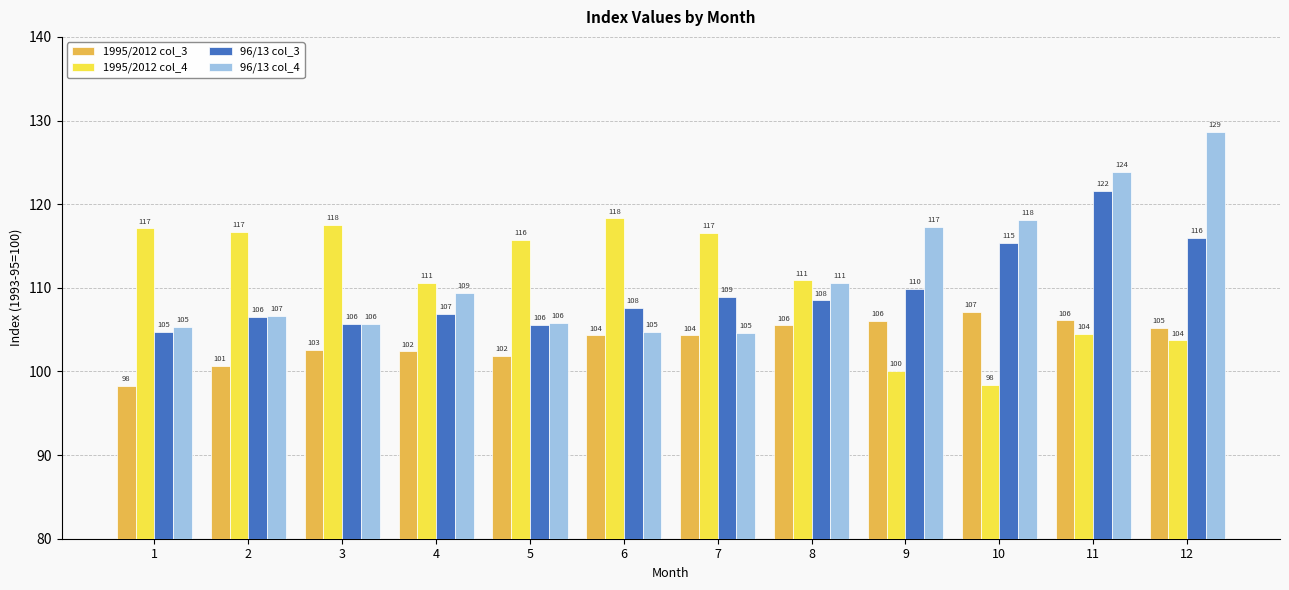

What is the sum of all 1995/2012 col_4 values?

1330.1